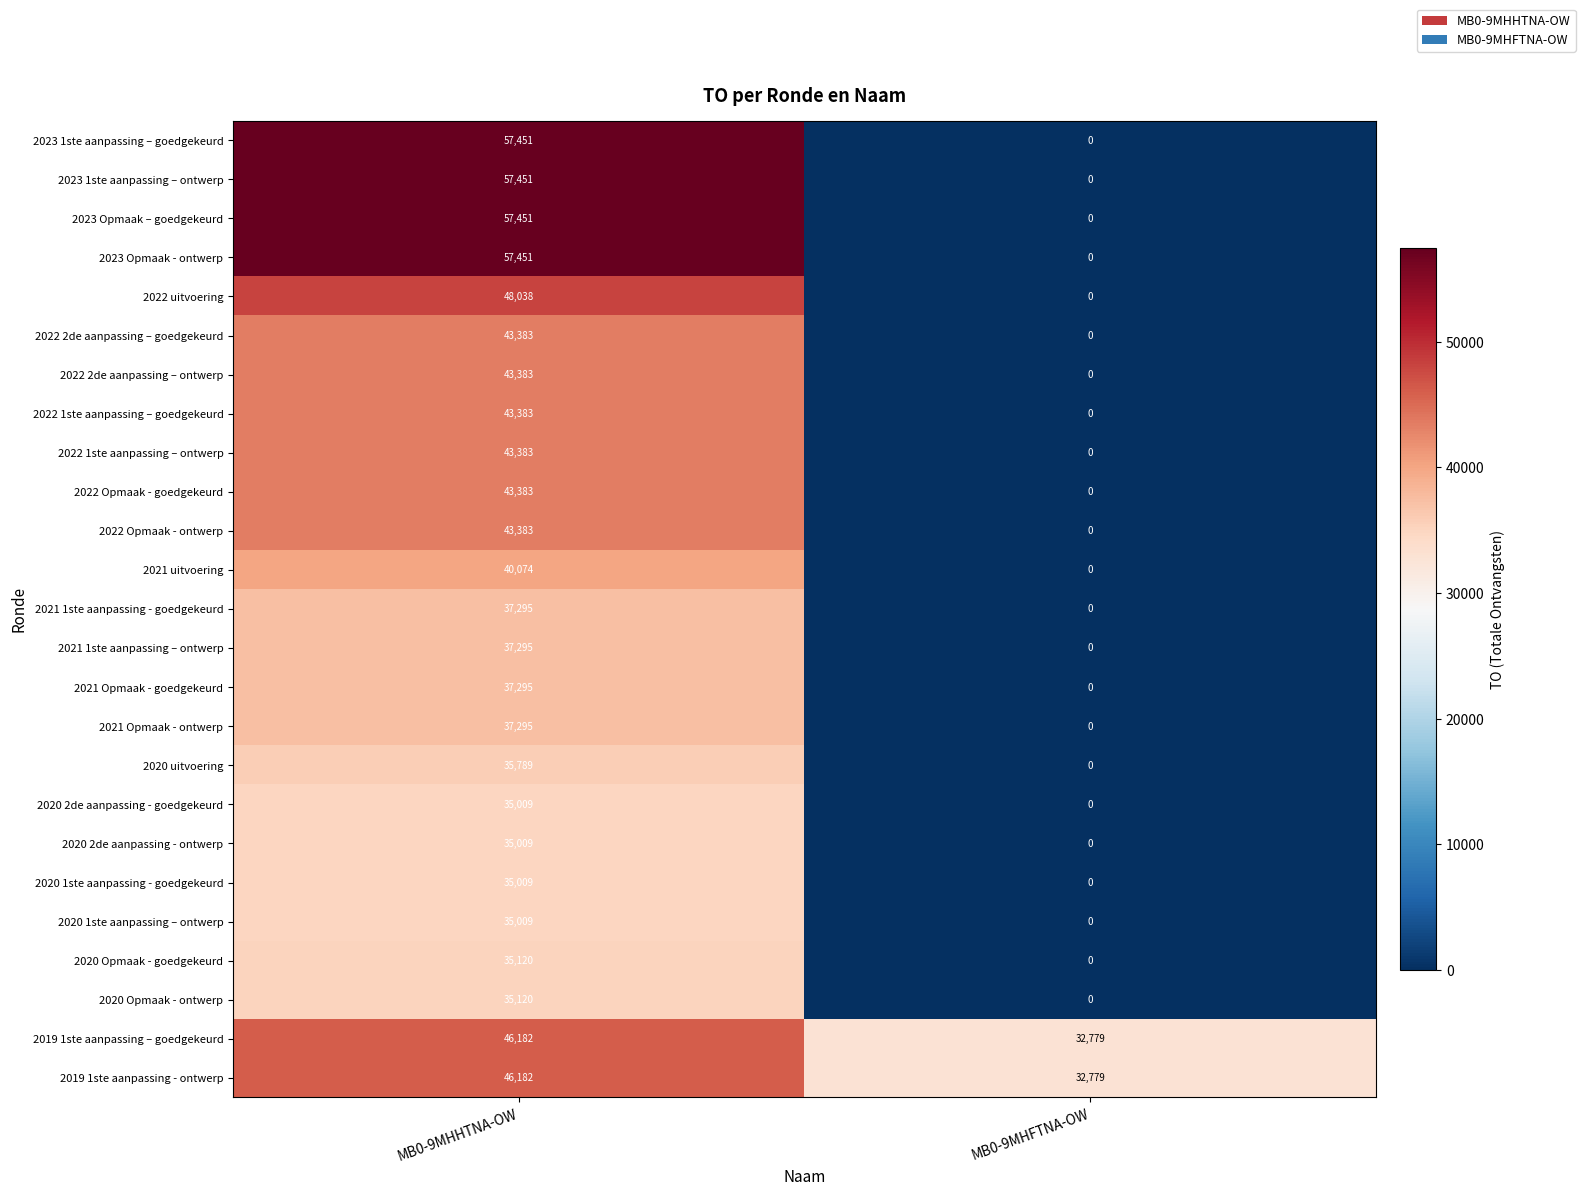

What is the spread (max minus min) of values at MB0-9MHFTNA-OW?

32779